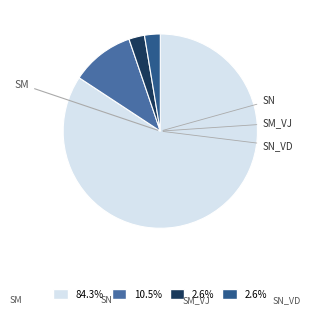

Does any single category account for the majority?

Yes